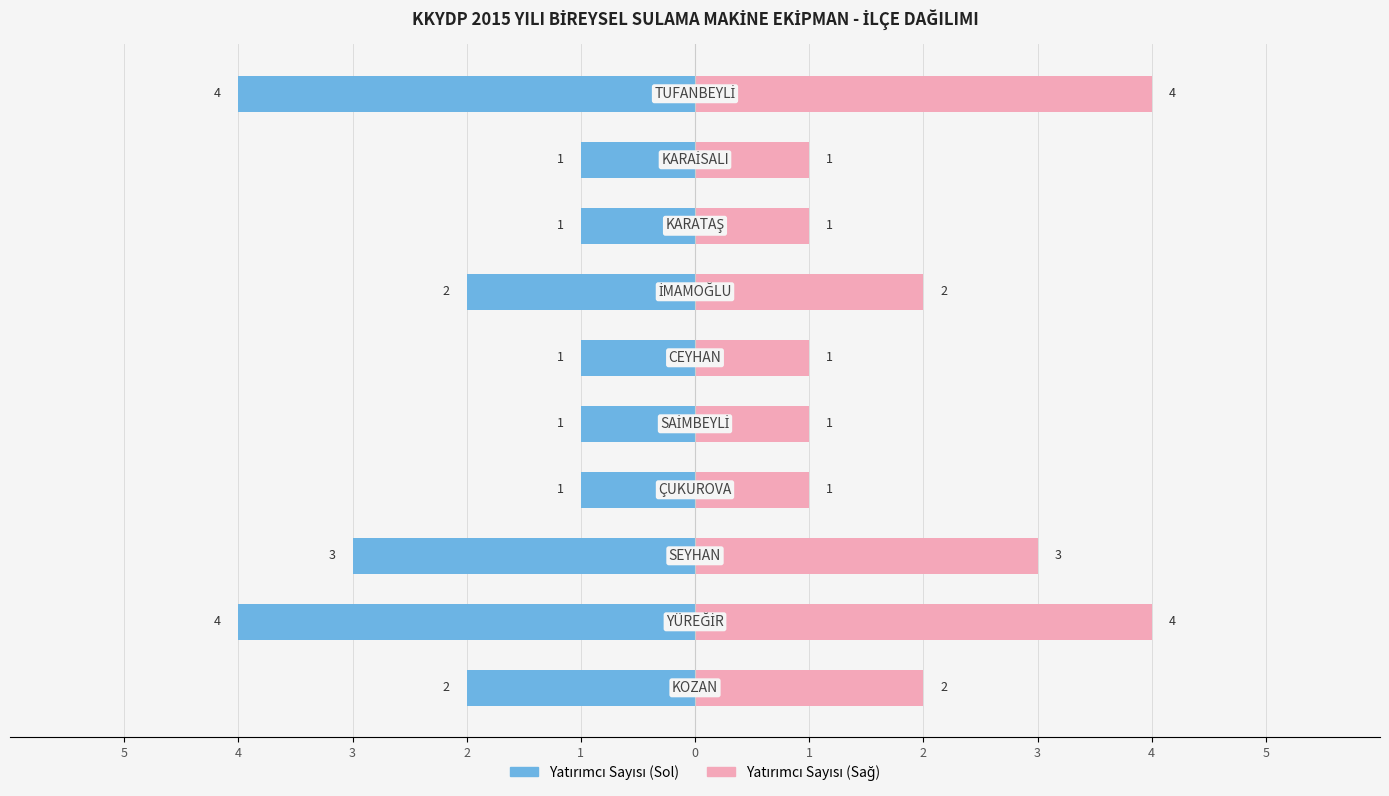

True or false: Yatırımcı Sayısı (Sağ) has a value of 3 at 1.

False